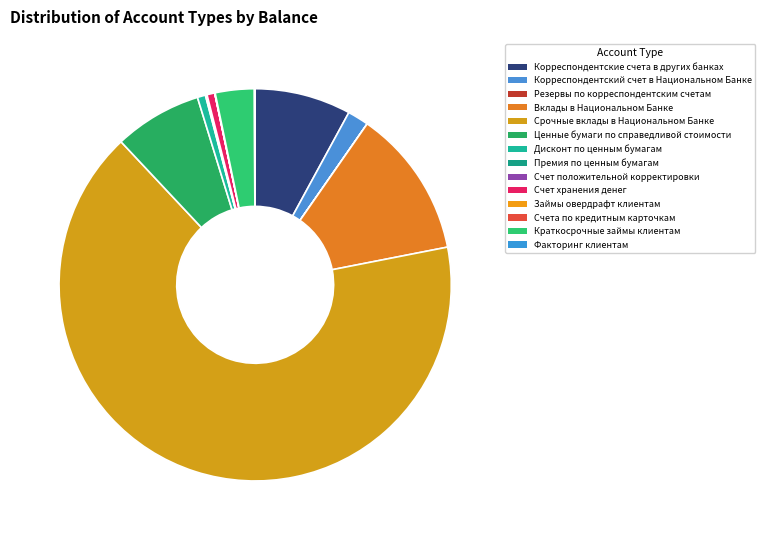

Which slice represents more than half of the pie?

Срочные вклады в Национальном Банке